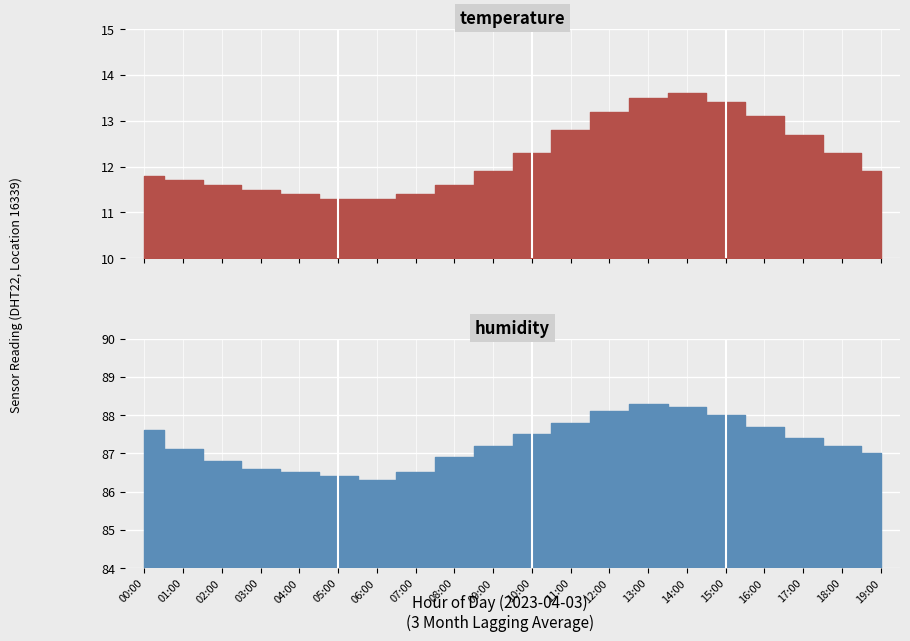

At which label is humidity closest to 87?

19:00